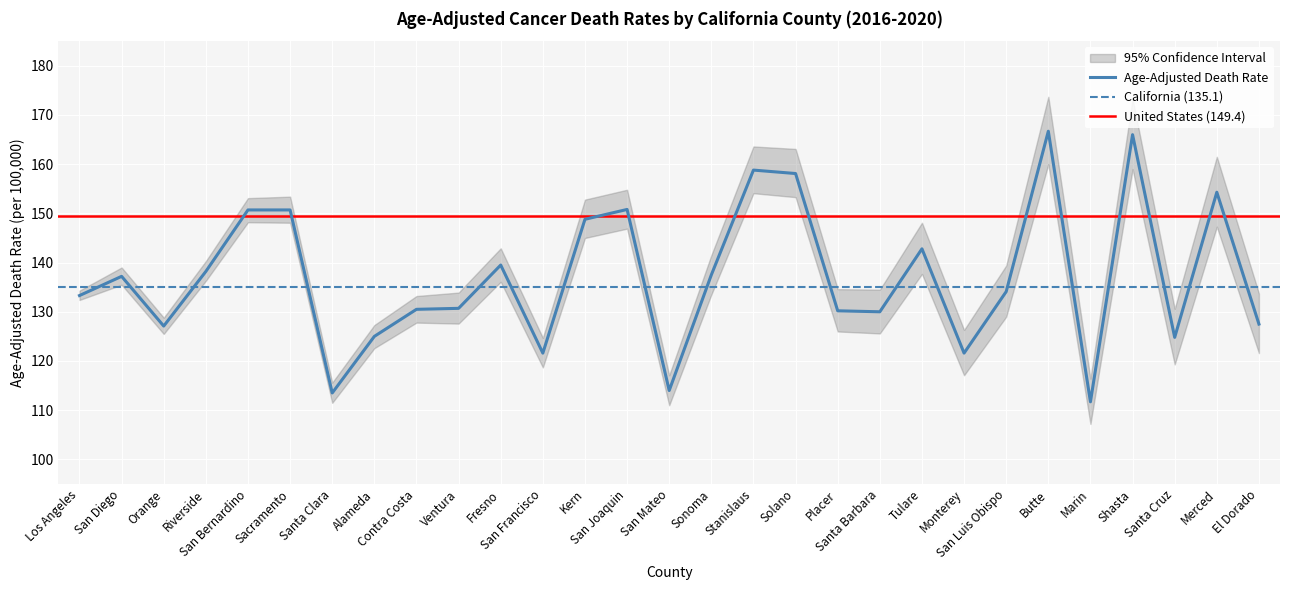

True or false: Age-Adjusted Death Rate and Upper CI (Rate) cross at least once.

False